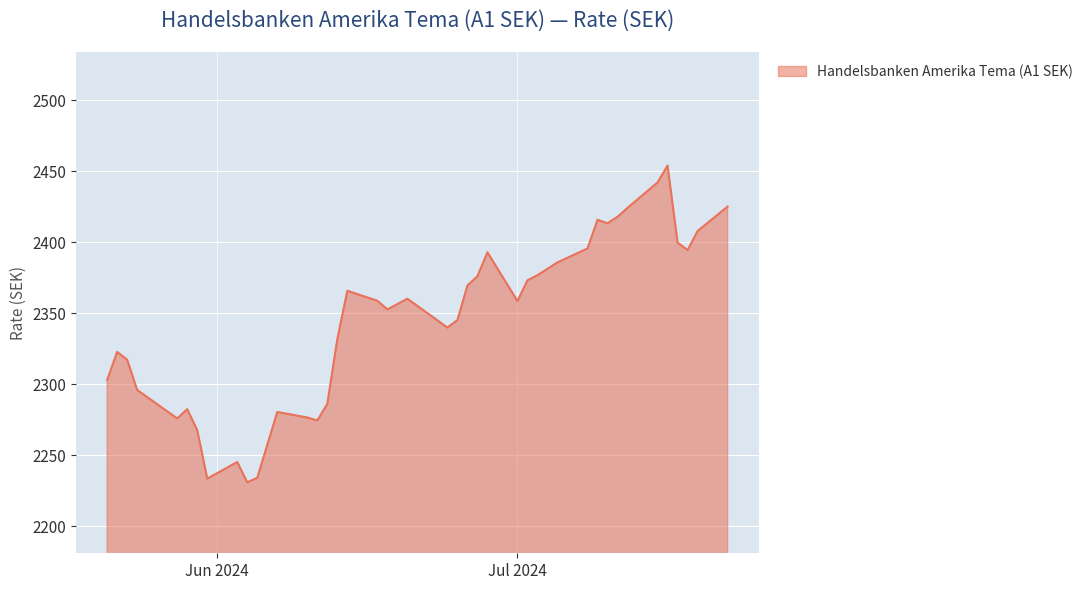

Is this an area chart (filled region under the line)?

Yes